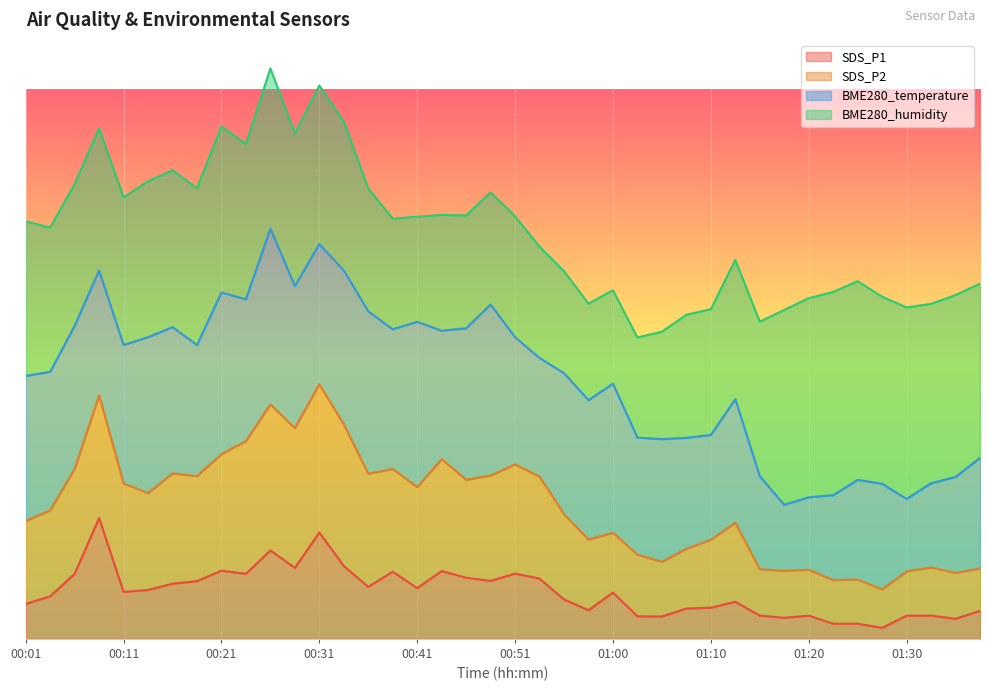

The SDS_P1 series shows 18.7 at 00:43. True or false?

False